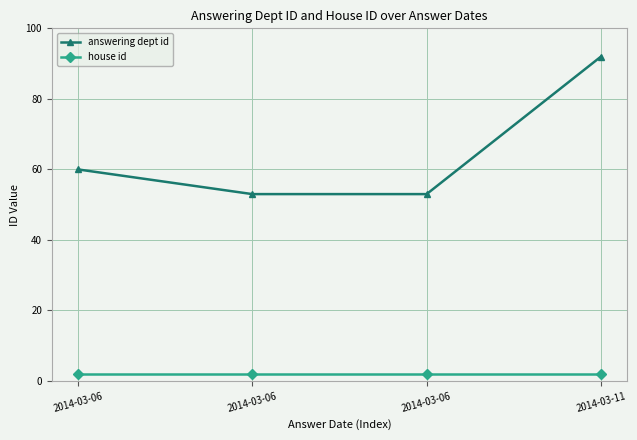

How many lines are shown in the chart?

2